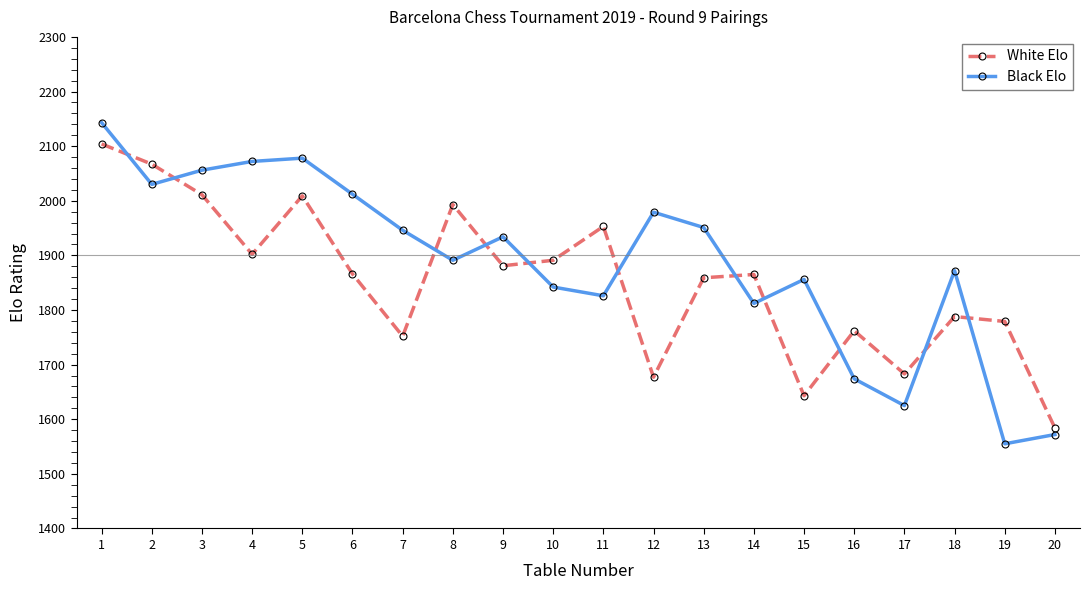

In White Elo, how many points are lower than both neighbors (excluding endpoints)?

6